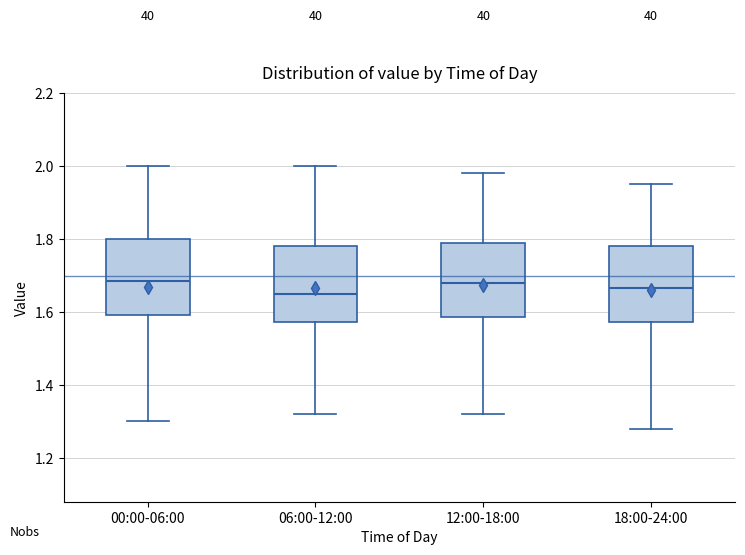

Where does the lower whisker of the box for 12:00-18:00 end on the y-axis? The values are not printed on the chart, so give them approximately, as read against the axis.

1.32